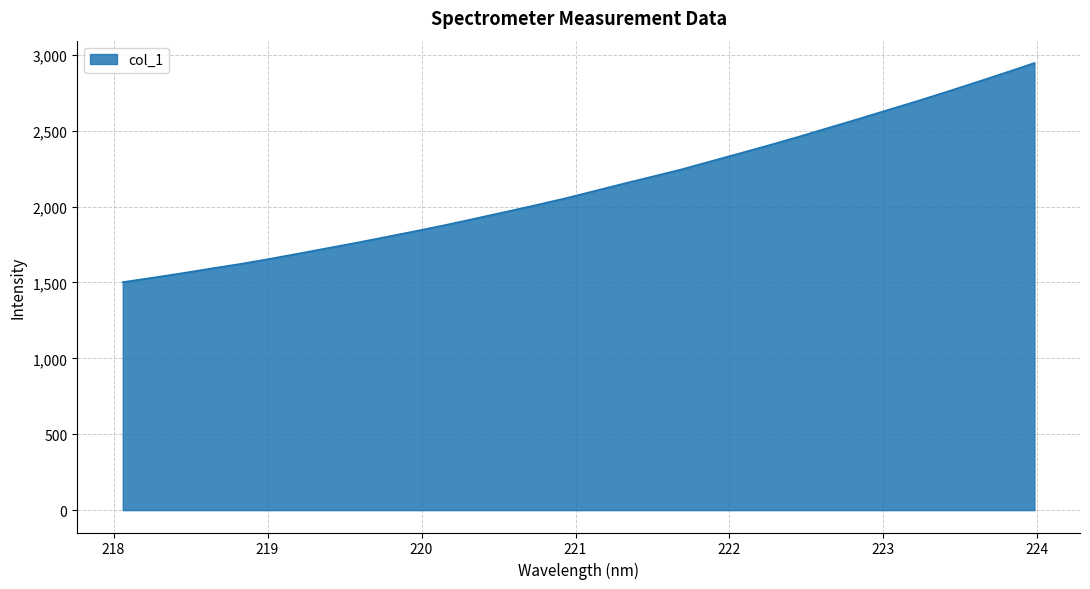

What is the minimum value shown in the chart?

1502.0